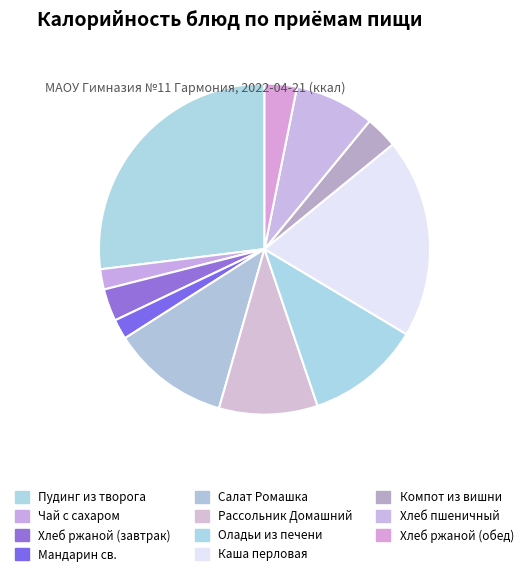

How many slices are in this pie chart?

11